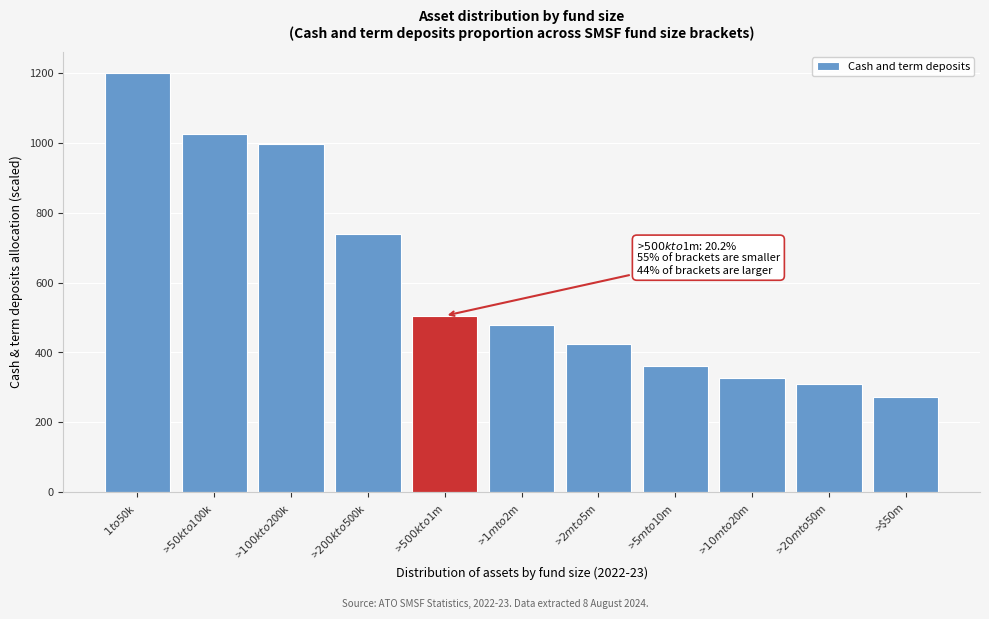

Reading left to right, list all the values displayed in this chart.

1200.0	1025.0	995.0	740.0	505.0	477.5	425.0	362.5	327.5	310.0	272.5